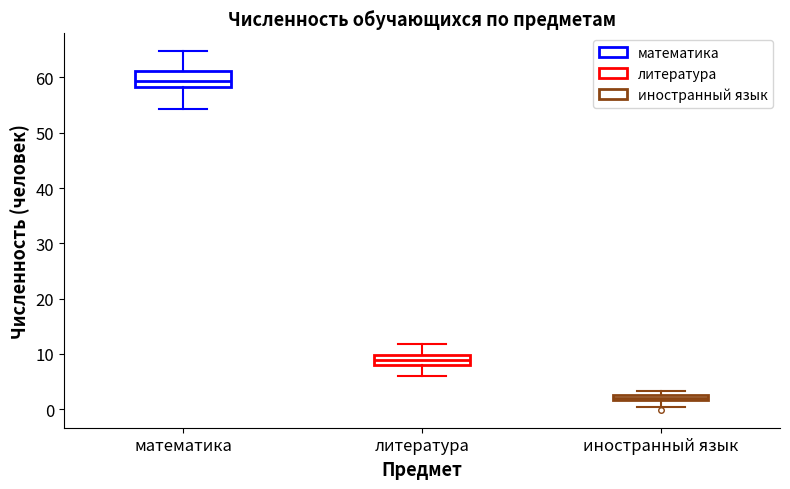

Where does the upper whisker of the box for литература end on the y-axis? The values are not printed on the chart, so give them approximately, as read against the axis.

12